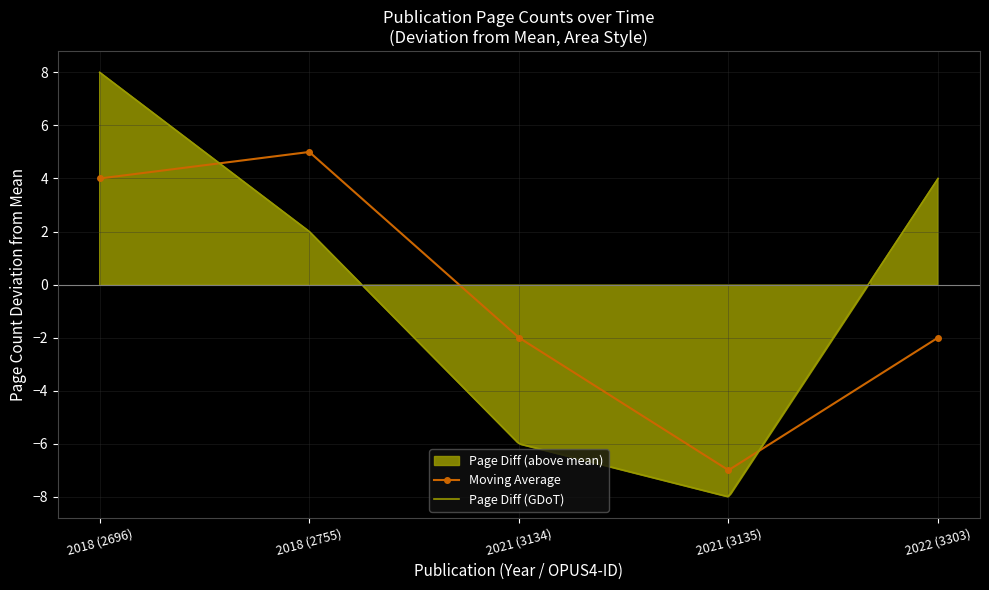

At which category does Moving Average reach its first local peak?

2018 (2755)